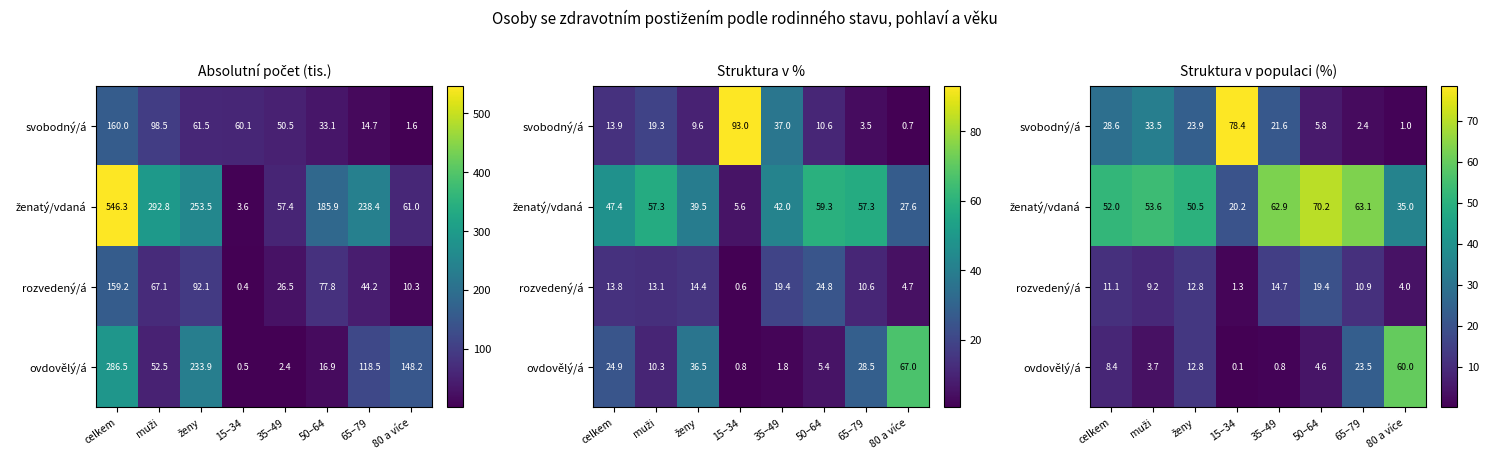

Rank the series at muži from lowest to highest value.

ovdovělý/á, rozvedený/á, svobodný/á, ženatý/vdaná